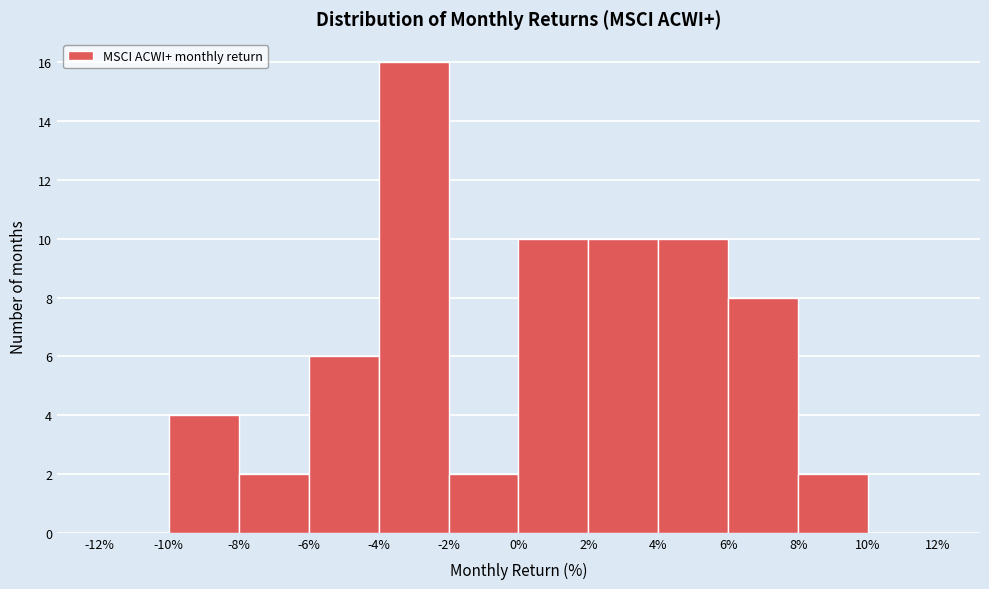

Reading left to right, transcribe this chart: for each bar, give the range it covers on the x-axis and its height. The values are not printed on the chart, so give them approximately, as read against the axis.

-12% to -10%: 0
-10% to -8%: 4
-8% to -6%: 2
-6% to -4%: 6
-4% to -2%: 16
-2% to 0%: 2
0% to 2%: 10
2% to 4%: 10
4% to 6%: 10
6% to 8%: 8
8% to 10%: 2
10% to 12%: 0